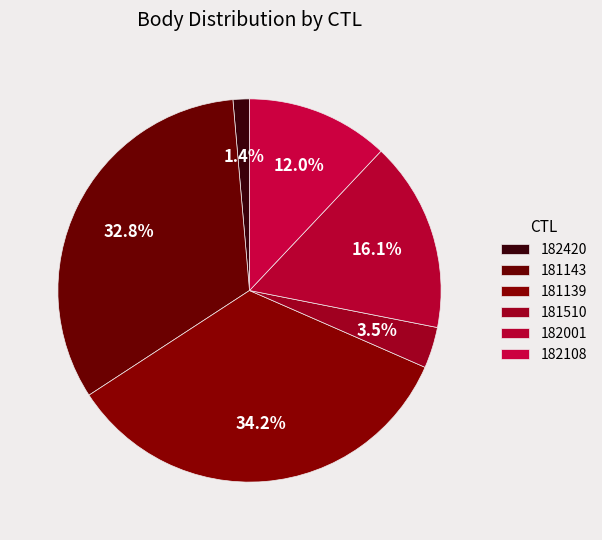

What is the ratio of the value at 181143 to the value at 182001?

2.0